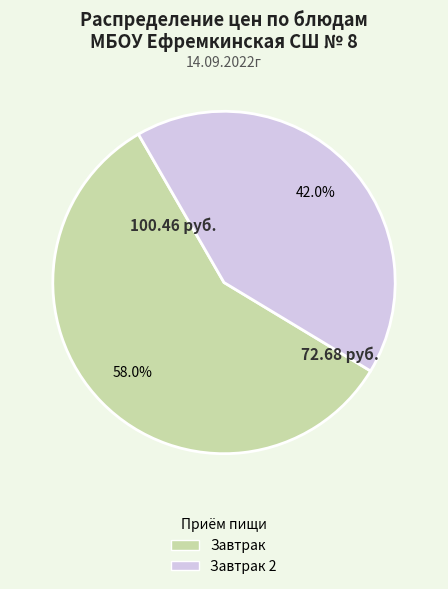

Is there a majority slice in this chart?

Yes